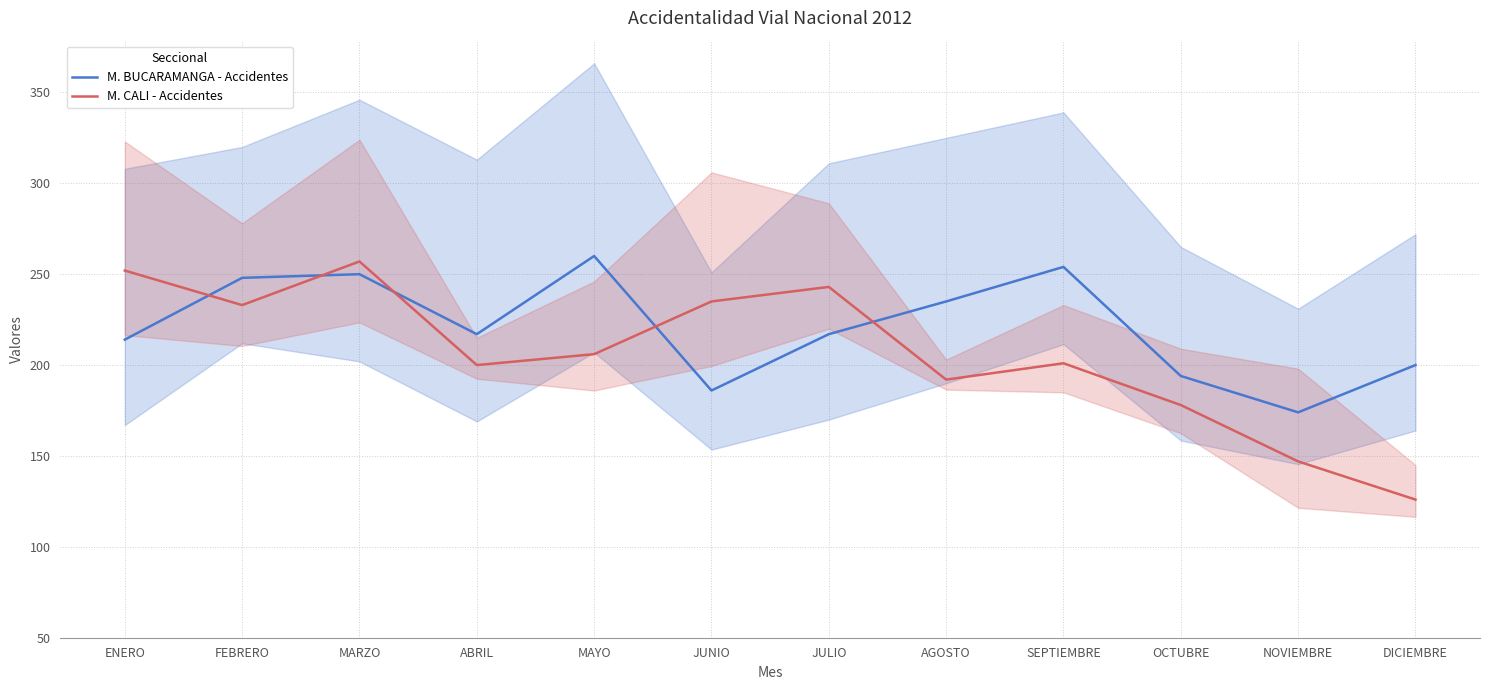

The value of M. BUCARAMANGA - Accidentes at OCTUBRE is 48. True or false?

False